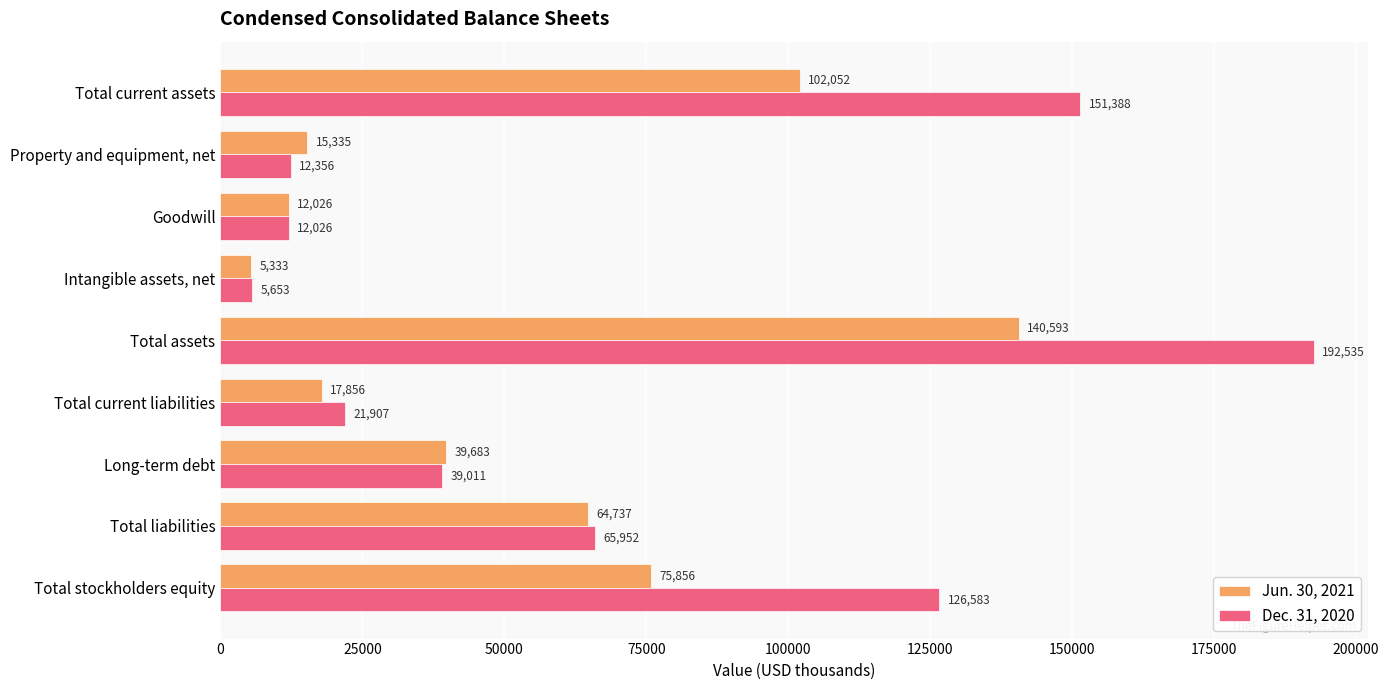

What is the maximum value shown in the chart?

192535